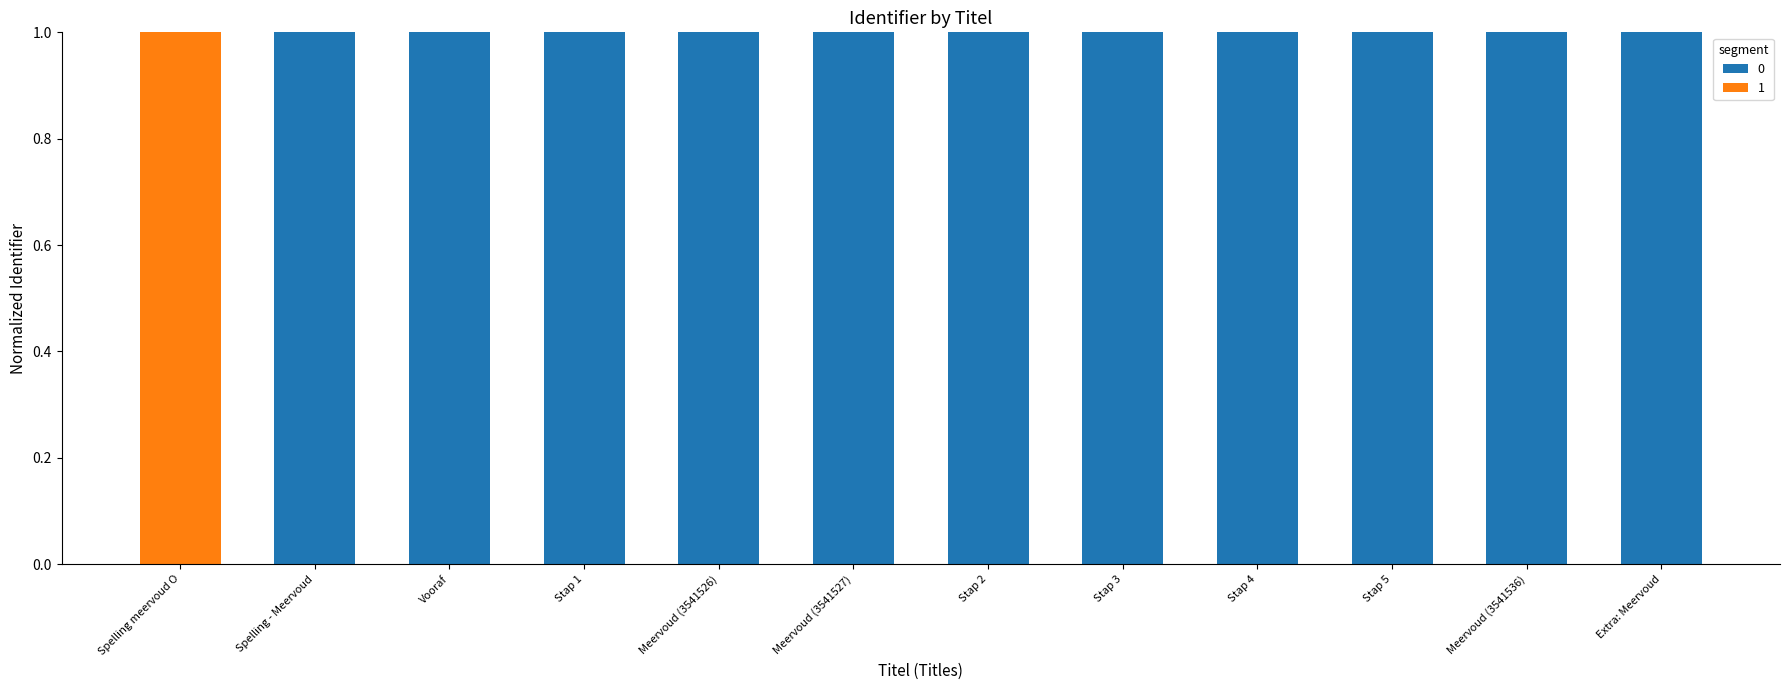

What is the highest value of the 0 series?

1.0